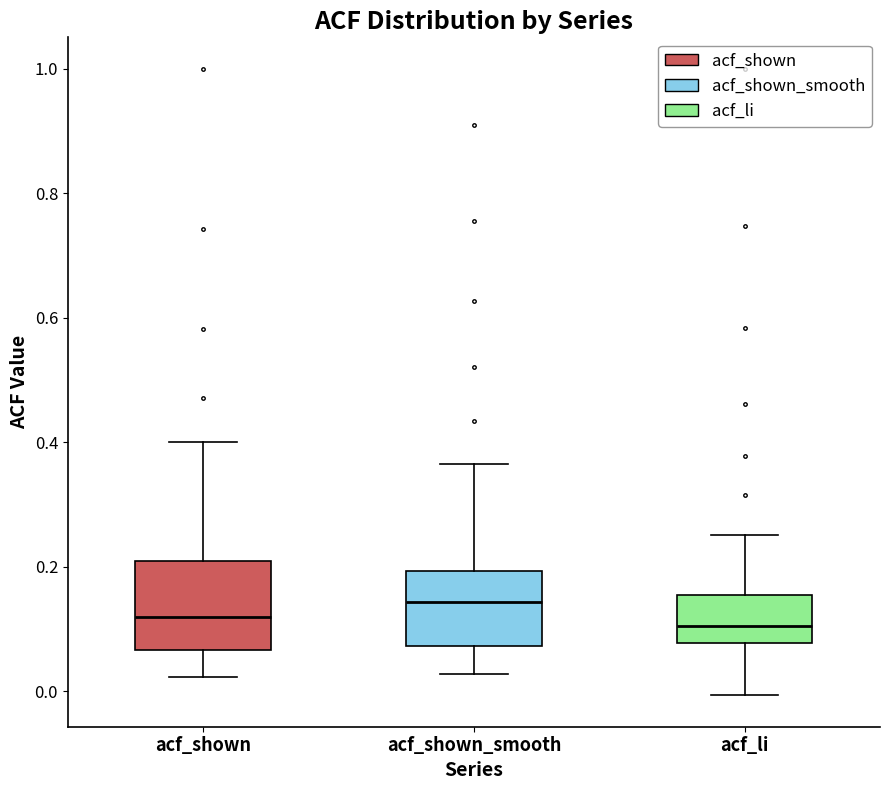

Reading left to right, read every box against the y-axis: the position of its median line, the range the box covers, and the ends of its whiskers. The values are not printed on the chart, so give them approximately, as read against the axis.

acf_shown: median 0.12, box 0.06 to 0.20, whiskers 0.02 to 0.40
acf_shown_smooth: median 0.14, box 0.08 to 0.20, whiskers 0.02 to 0.36
acf_li: median 0.10, box 0.08 to 0.16, whiskers 0.00 to 0.26